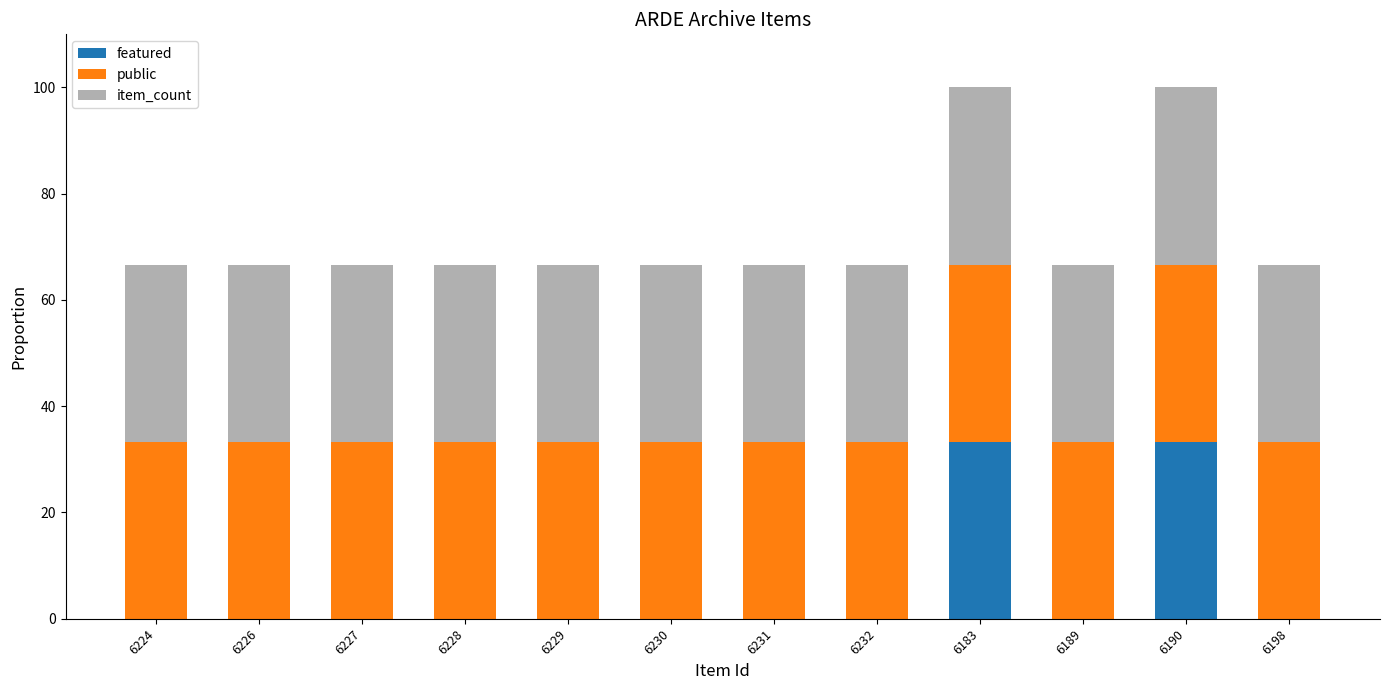

What is the total value across all series at 6228?

66.7